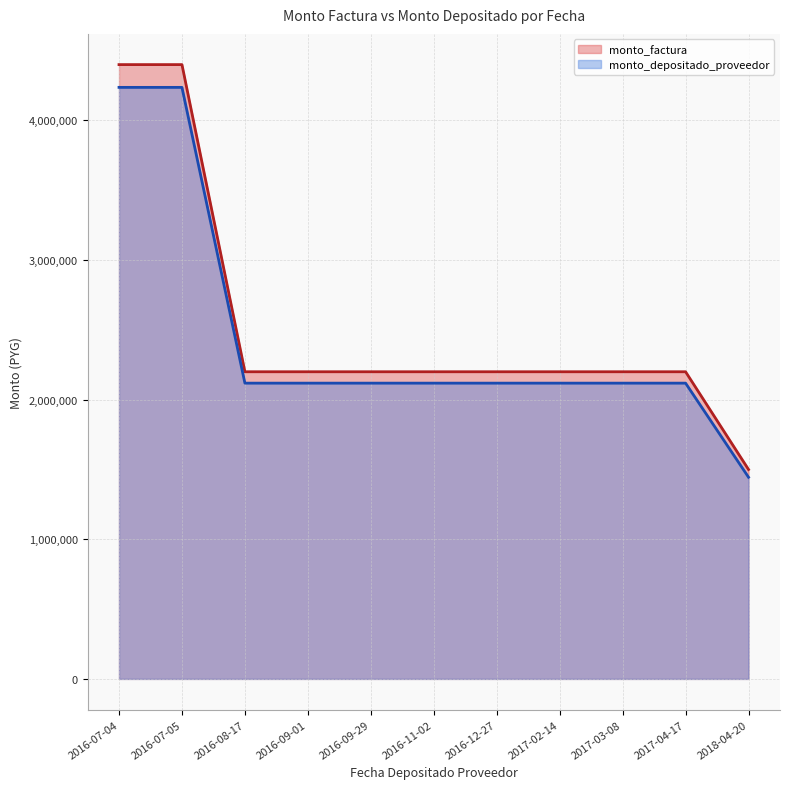

What is the difference between the second highest and minimum values in the monto_factura series?

2900000